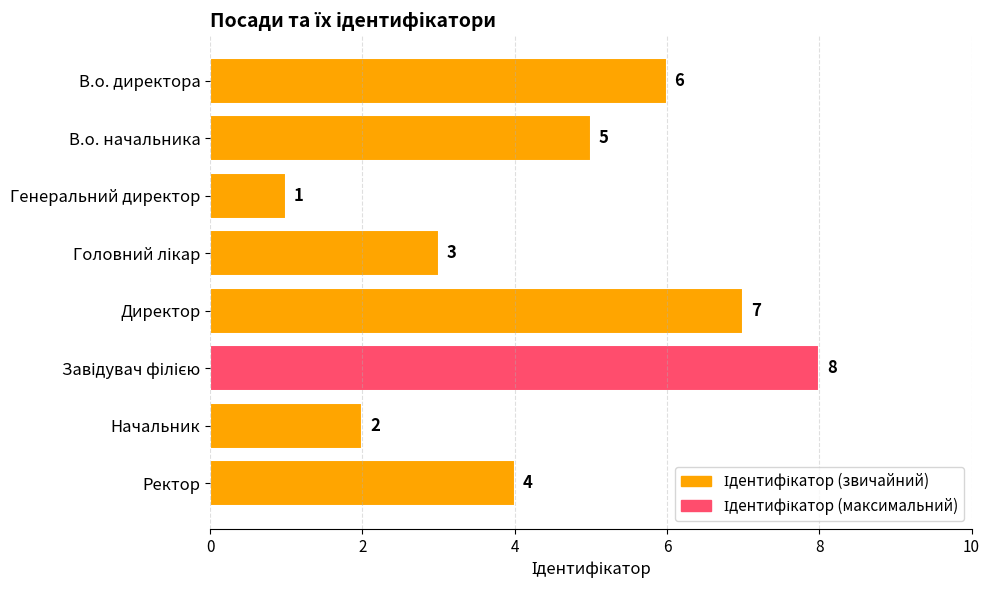

The value at Директор is 2. True or false?

False